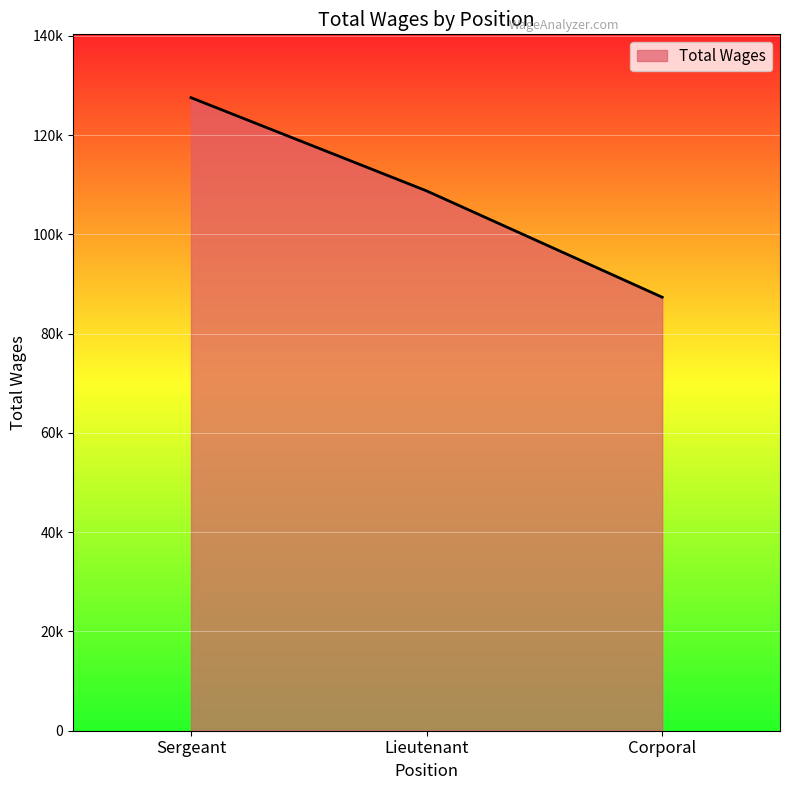

Does the chart display data point markers on the line(s)?

No